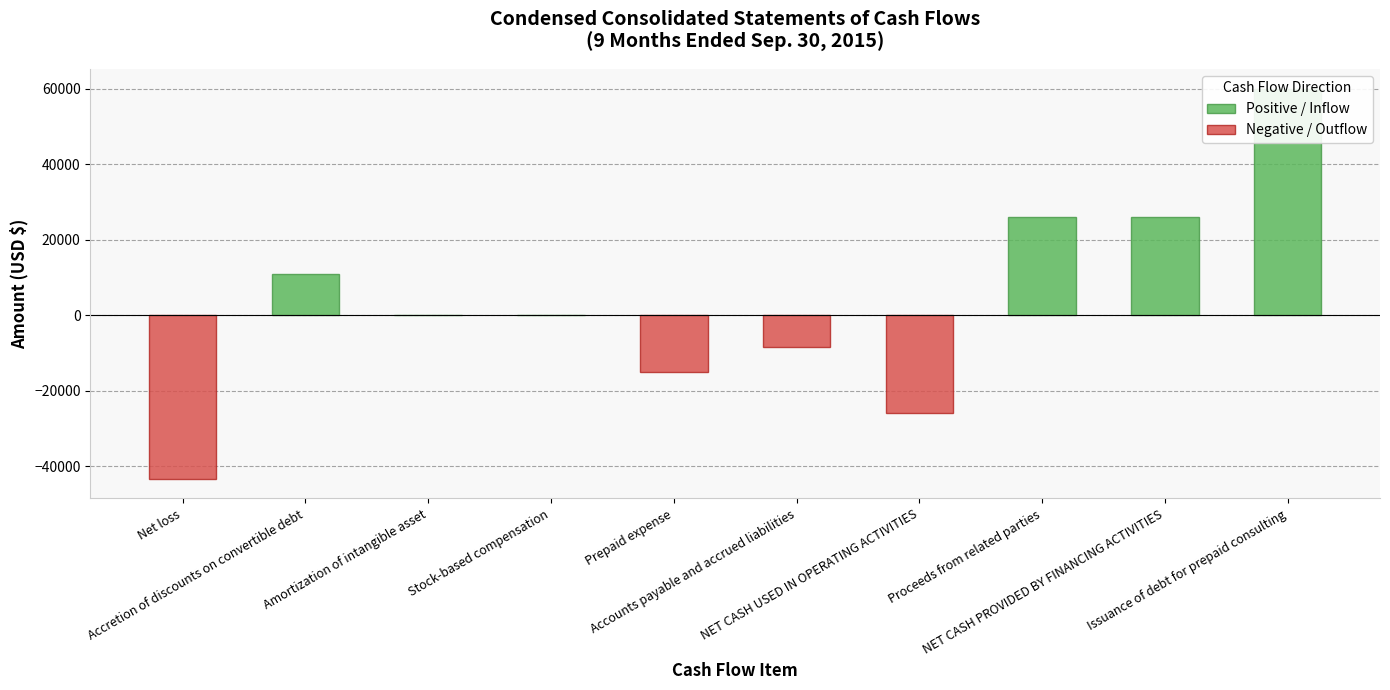

Reading right to left, transcribe all the data shown in this chart.

Issuance of debt for prepaid consulting=60000	NET CASH PROVIDED BY FINANCING ACTIVITIES=25982	Proceeds from related parties=25982	NET CASH USED IN OPERATING ACTIVITIES=-25982	Accounts payable and accrued liabilities=-8482	Prepaid expense=-15000	Stock-based compensation=15	Amortization of intangible asset=17	Accretion of discounts on convertible debt=10881	Net loss=-43413